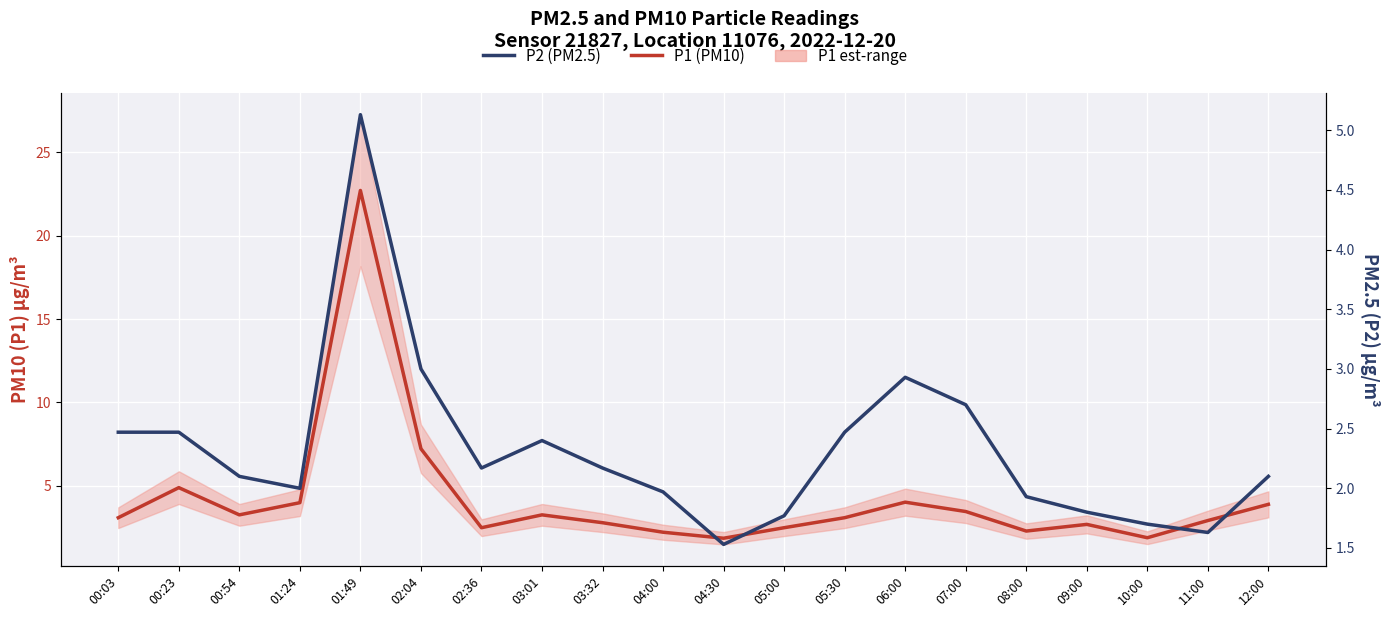

The P2 (PM2.5) series shows 3.7 at 00:54. True or false?

False